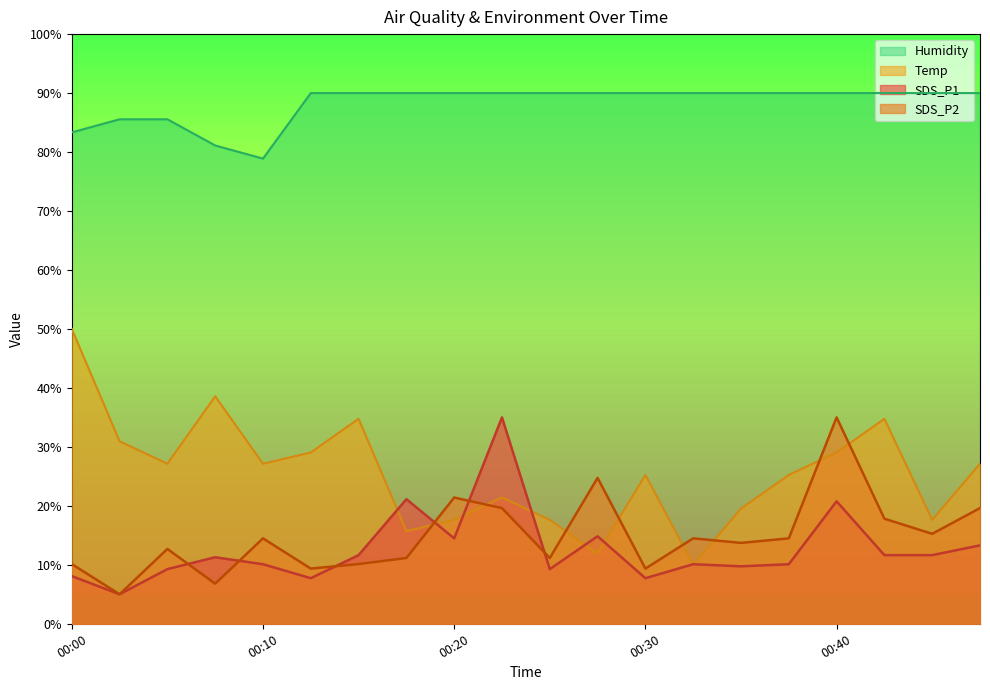

True or false: SDS_P2 has more than 0 interior local peaks.

True